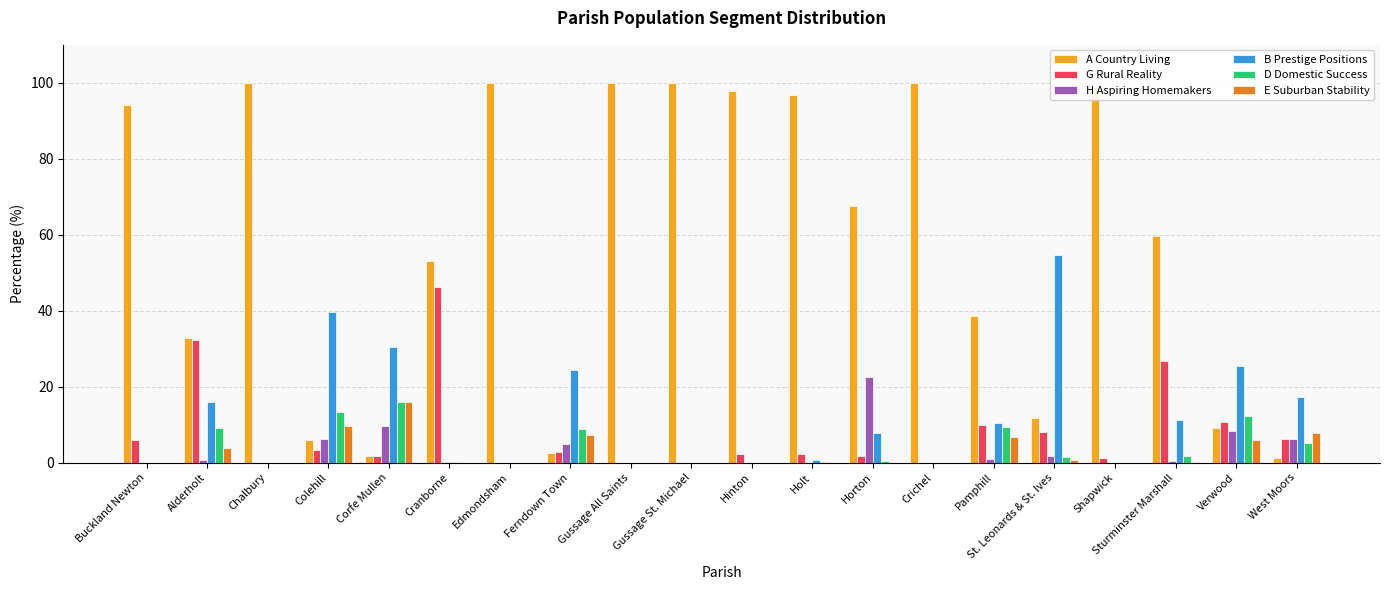

Is it true that D Domestic Success equals 11.0 at Hinton?

False